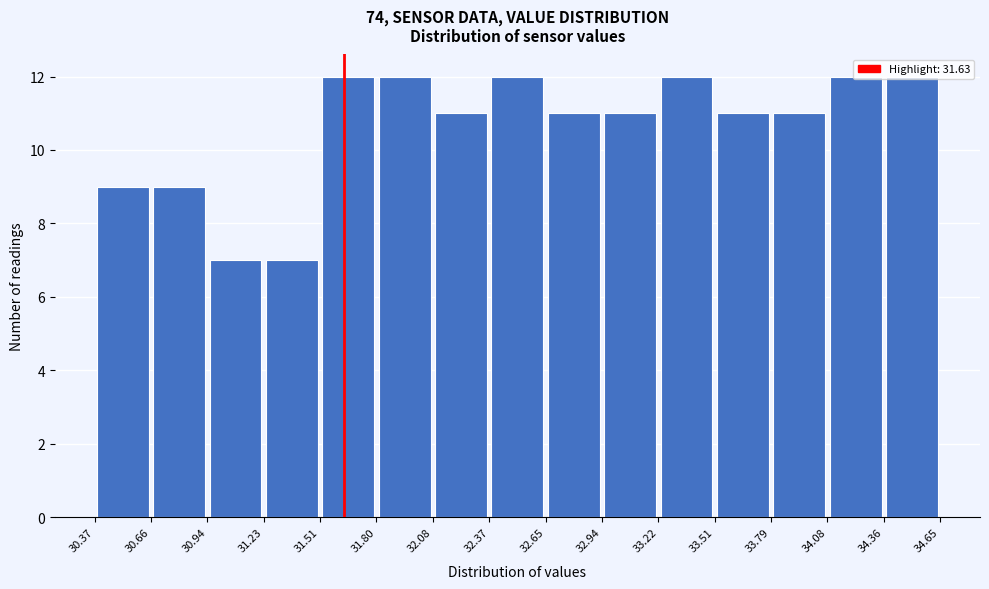

How tall is the bar that spans 34.36 to 34.65 on the x-axis? The values are not printed on the chart, so give them approximately, as read against the axis.

12